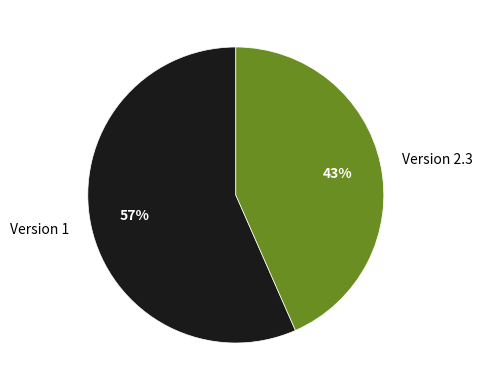

The Version 2.3 slice represents 43% of the pie. True or false?

True